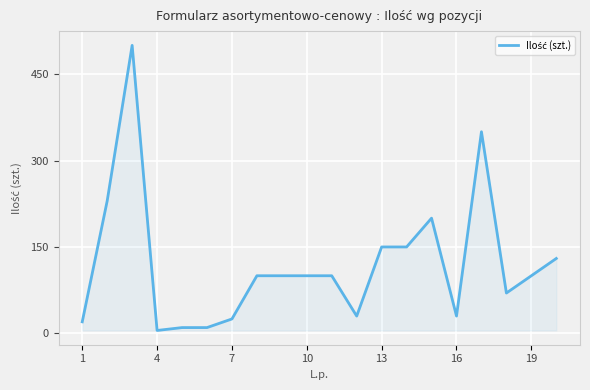

What is the smallest value displayed?

5